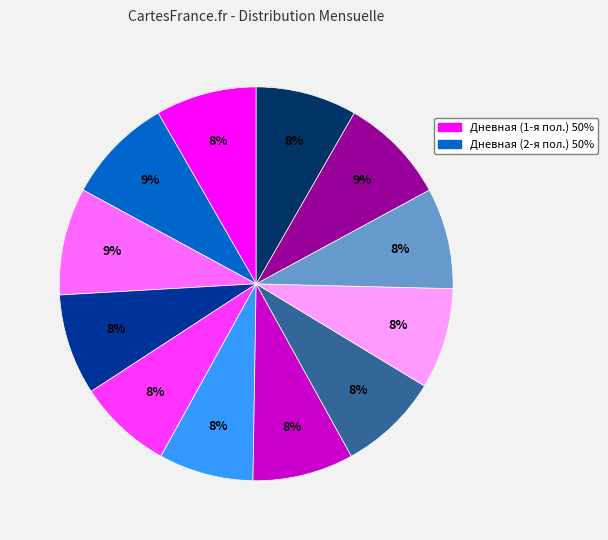

Does any single category account for the majority?

No